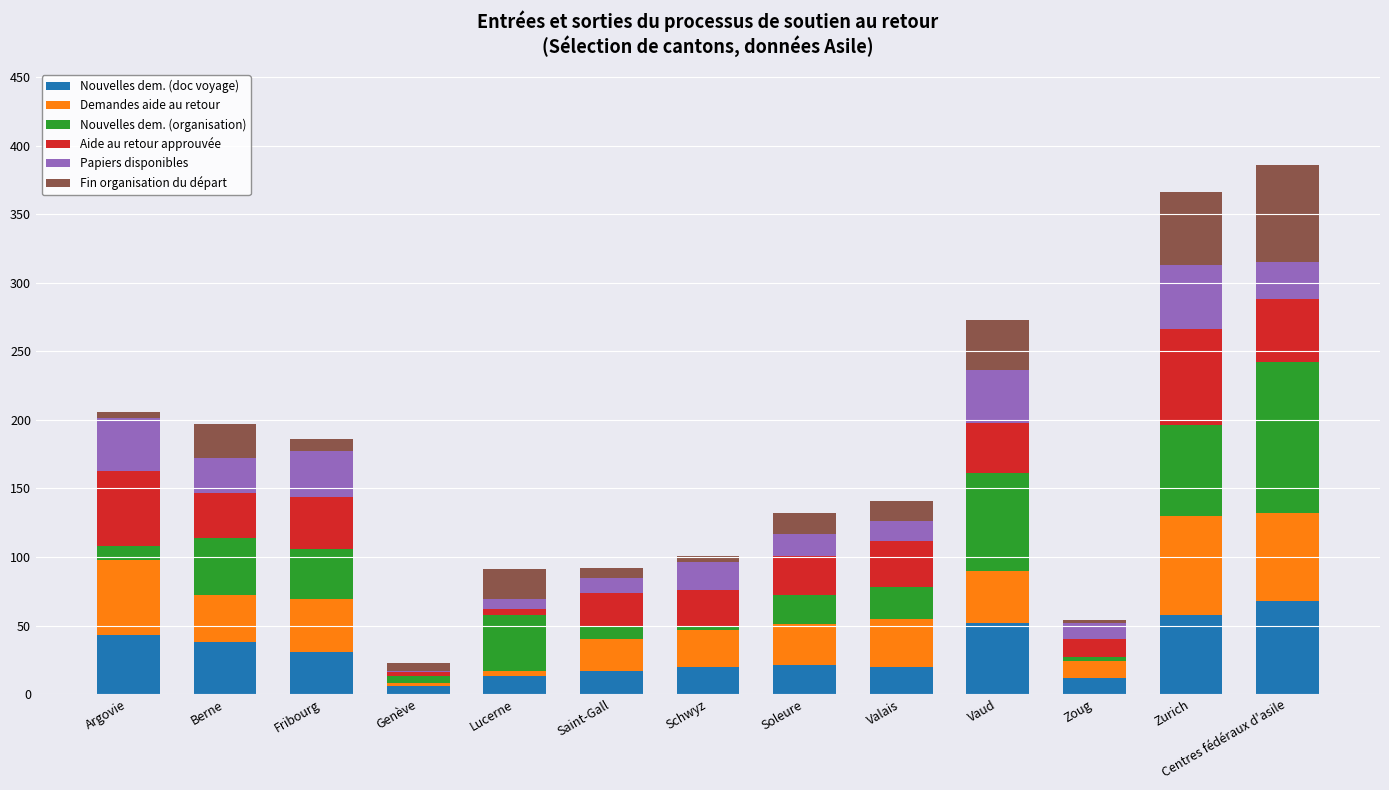

What is the total value across all series at Centres fédéraux d'asile?

386